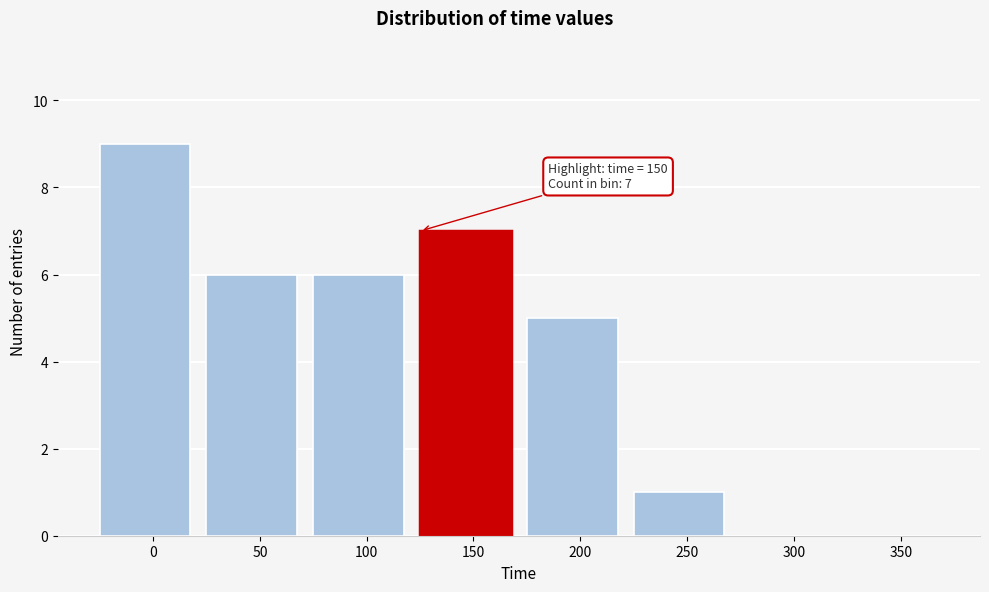

Reading left to right, list all the values displayed in this chart.

0=9	50=6	100=6	150=7	200=5	250=1	300=0	350=0